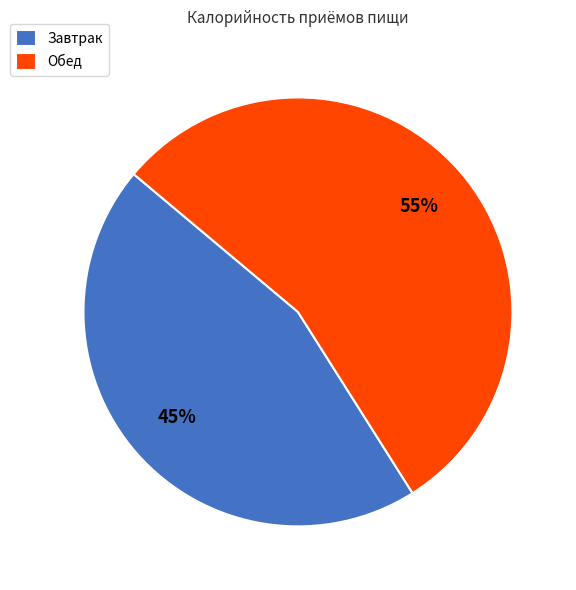

To the nearest percent, what percentage of the pie is Обед?

55%